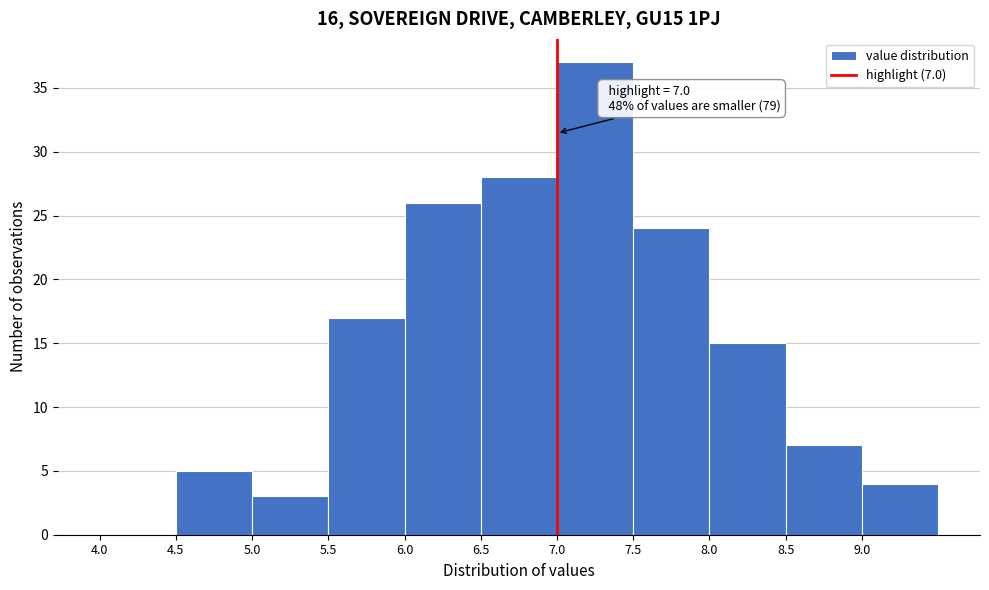

Over which range of the x-axis is the bar tallest?

7.0 to 7.5